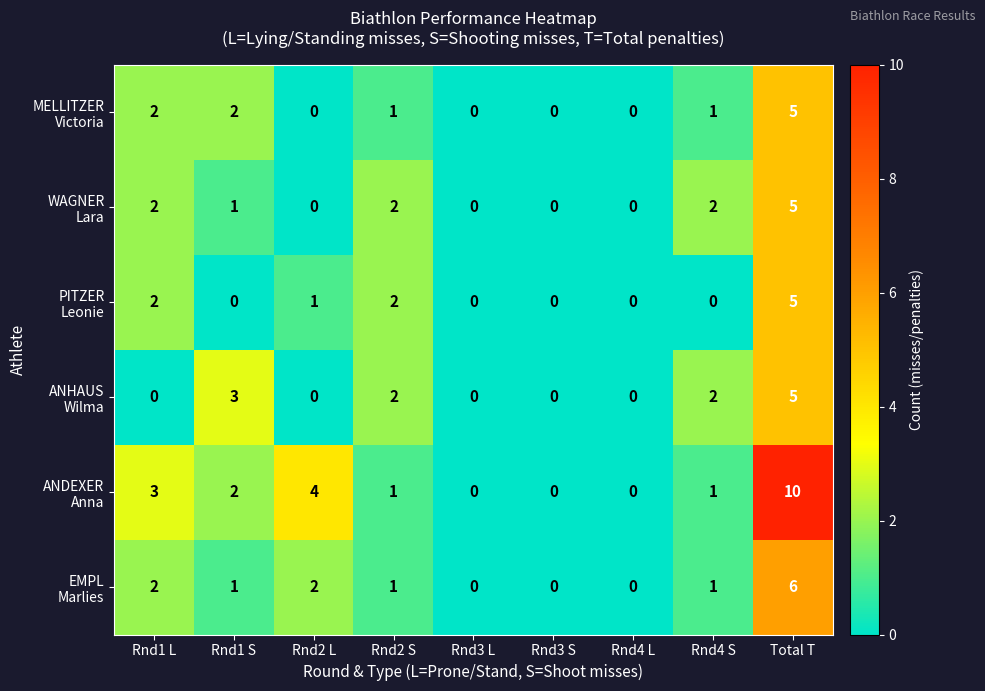

What is the spread (max minus min) of values at Rnd1 S?

3